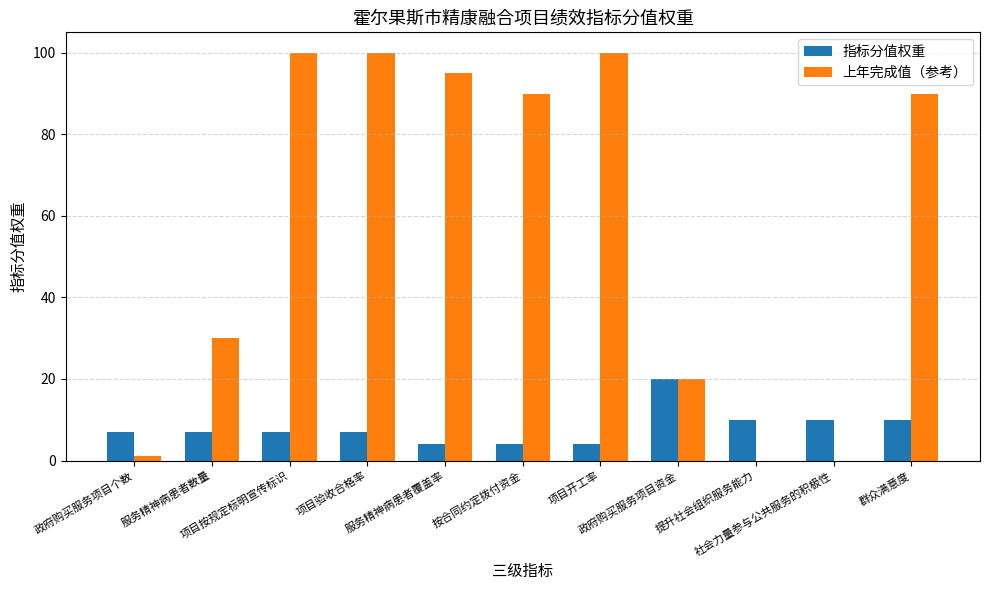

What is the highest value of the 指标分值权重 series?

20